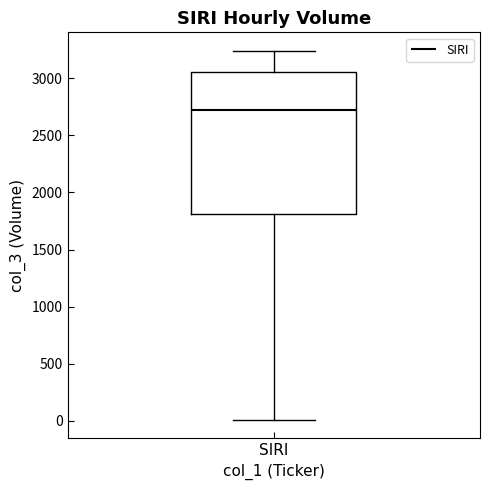

Read this box plot against the y-axis: the position of the median line, the range covered by the box, and the ends of both whiskers. The values are not printed on the chart, so give them approximately, as read against the axis.

median 2700, box 1800 to 3050, whiskers 0 to 3250